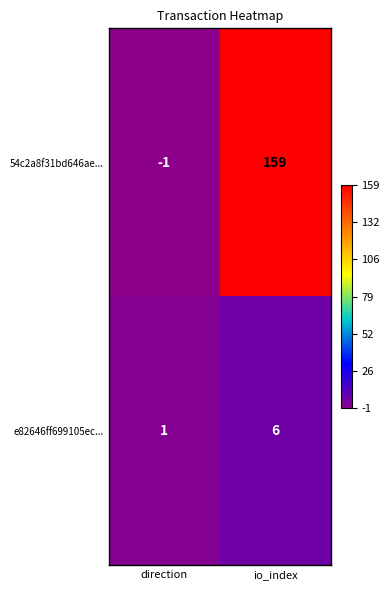

How many series are shown in this chart?

2